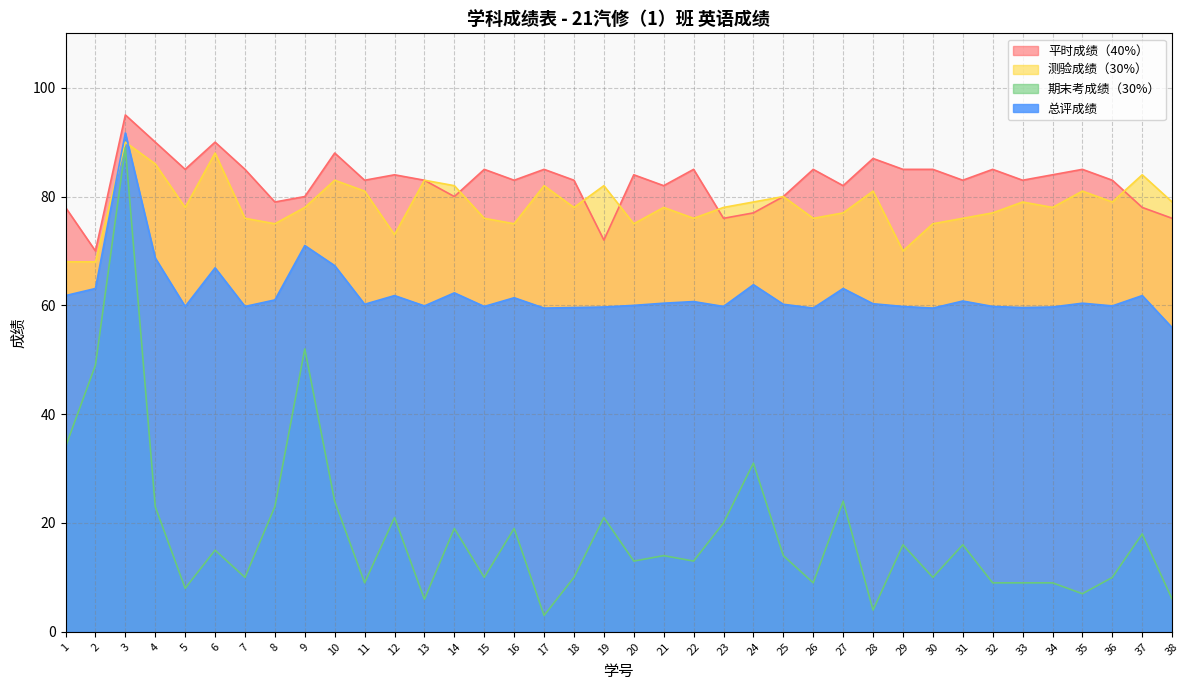

True or false: 期末考成绩（30%） and 平时成绩（40%） cross at least once.

False